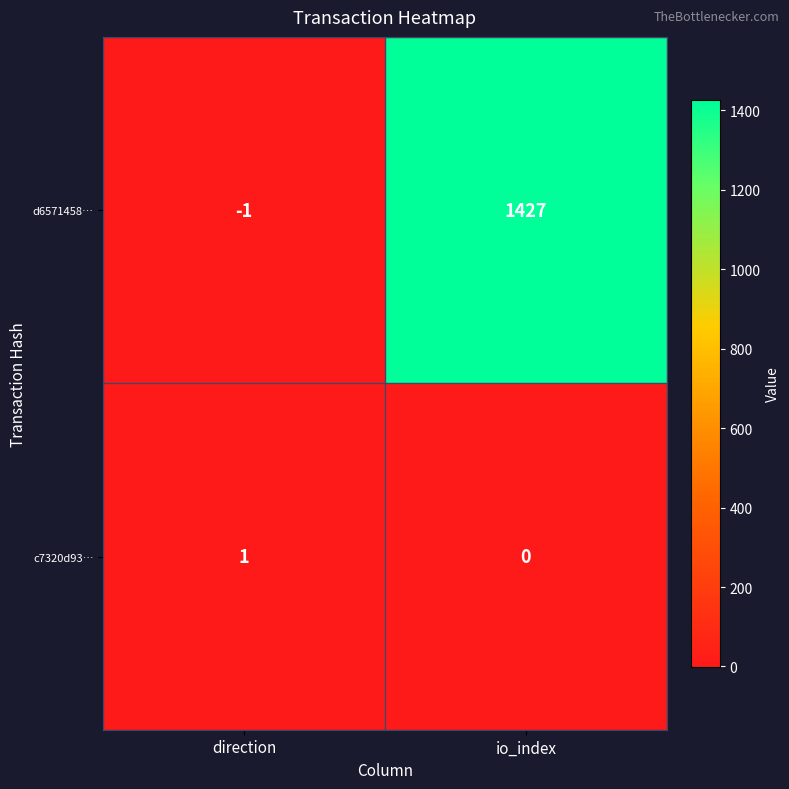

What is the difference between the maximum and minimum values in the d6571458… series?

1428